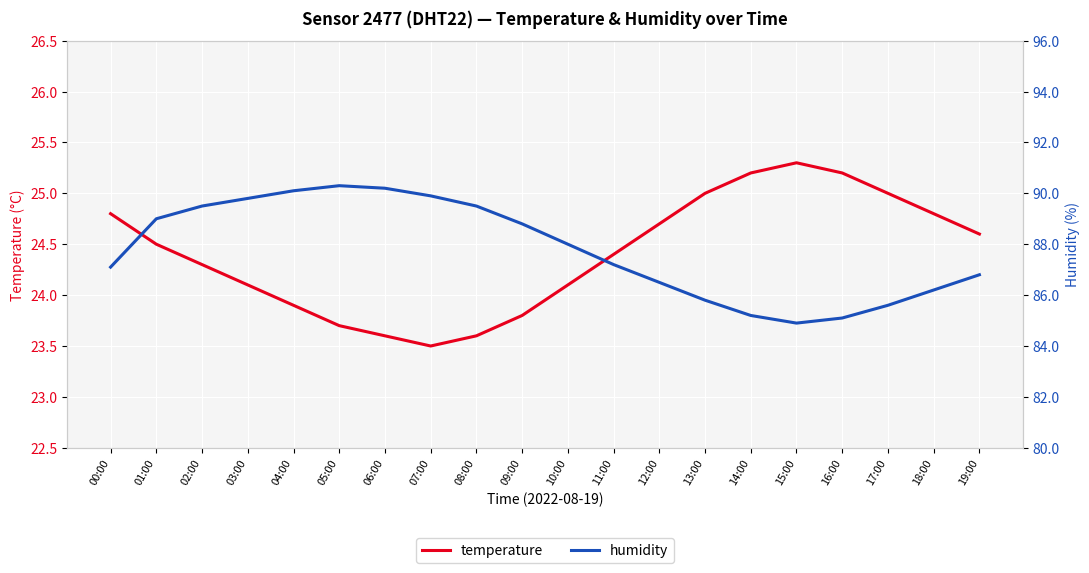

Does the chart display data point markers on the line(s)?

No